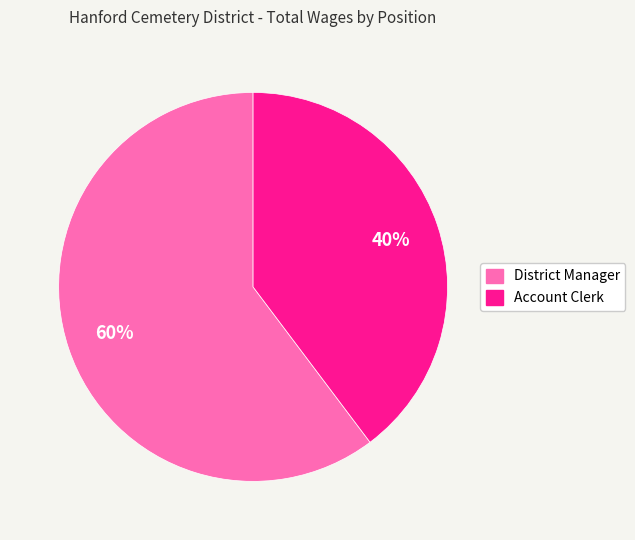

To the nearest percent, what is the combined percentage of Account Clerk and District Manager?

100%